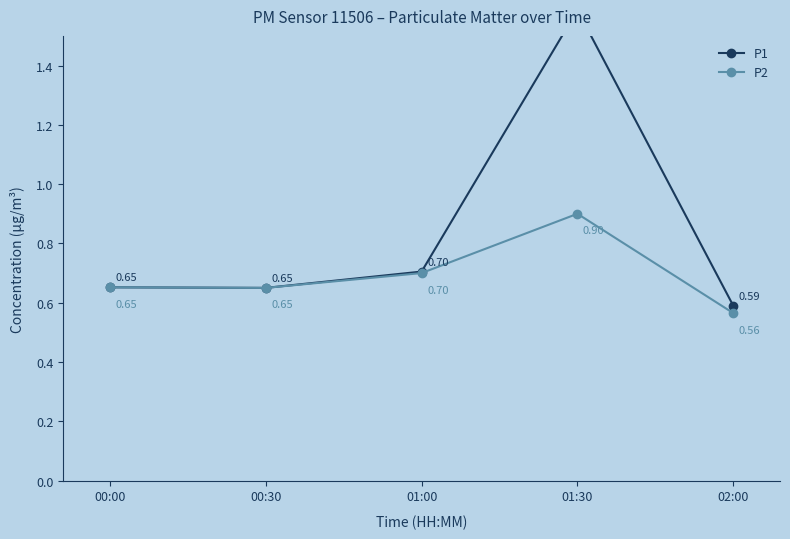

True or false: P2 has a value of 0.3 at 00:00.

False